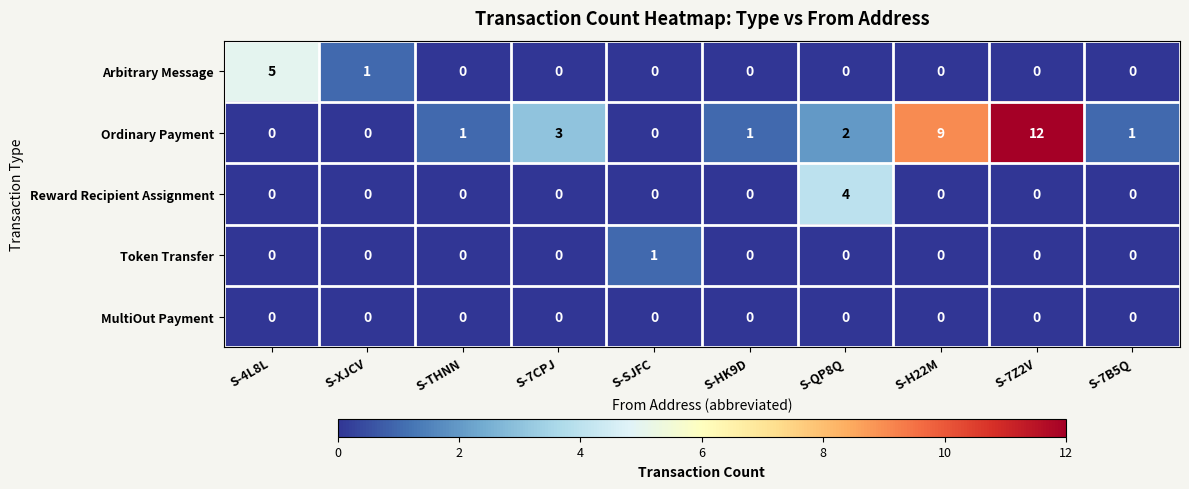

What is the maximum value for Reward Recipient Assignment?

4